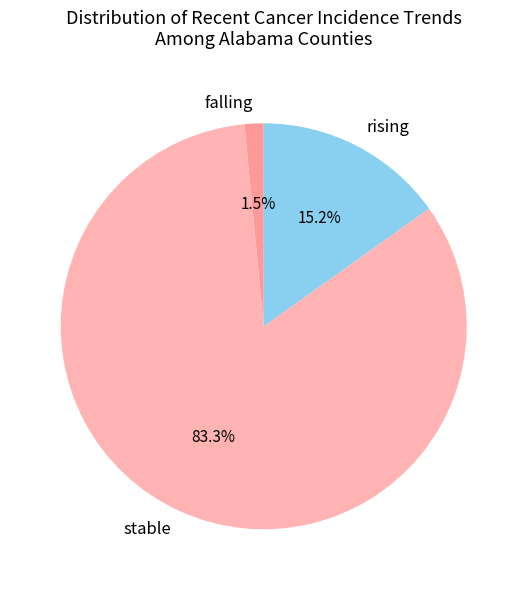

To the nearest percent, what is the difference between the largest and smallest slice percentages?

82%